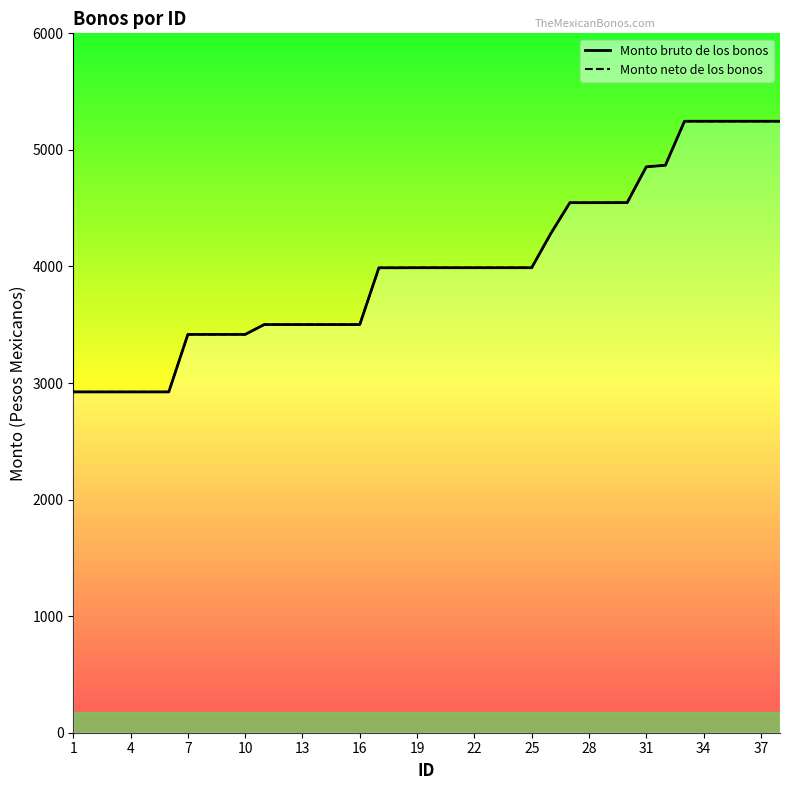

What are all the series names shown in the legend?

Monto bruto de los bonos, Monto neto de los bonos